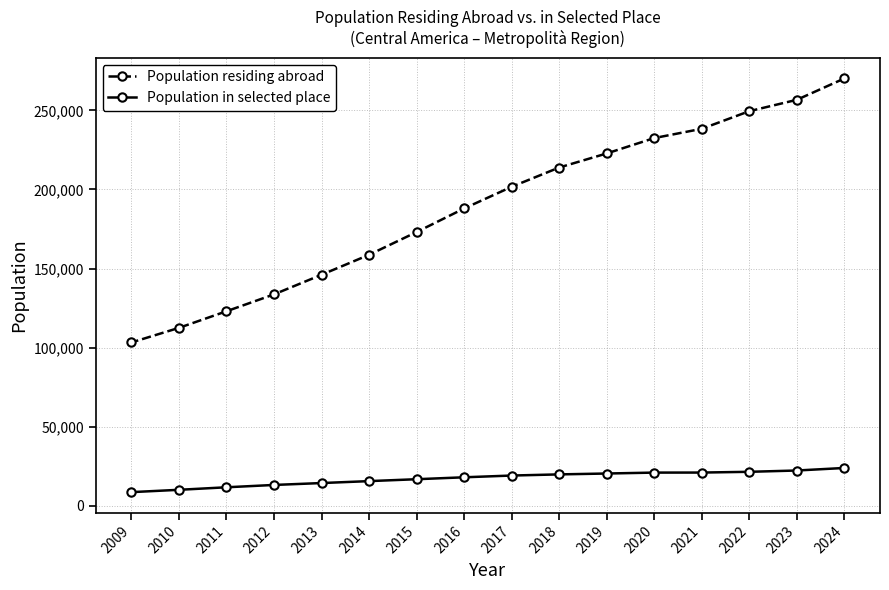

What is the average value of the Population residing abroad series?

188958